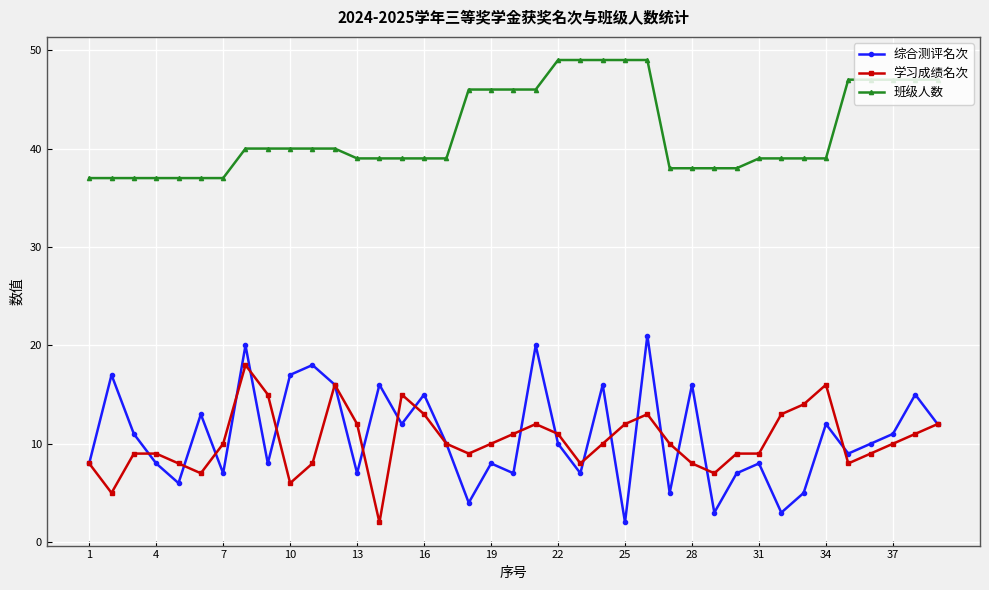

Rank the series by their maximum value, from highest to lowest.

班级人数, 综合测评名次, 学习成绩名次